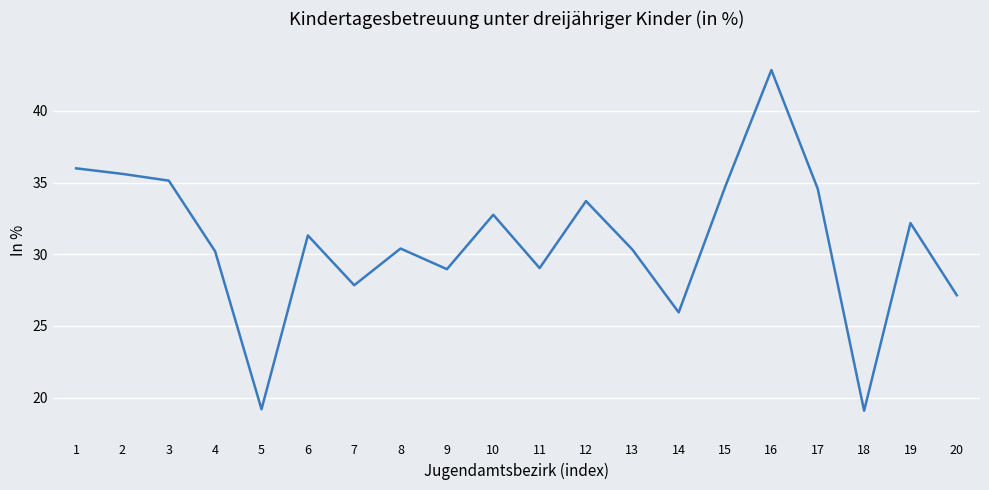

Which category has the highest value across all series?

16